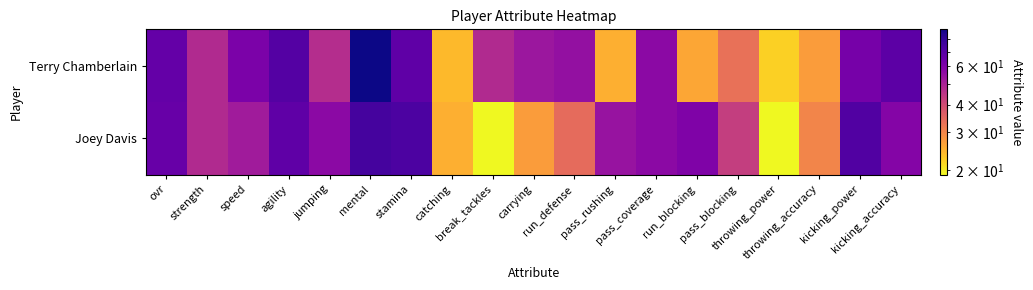

What is the spread (max minus min) of values at catching?

1